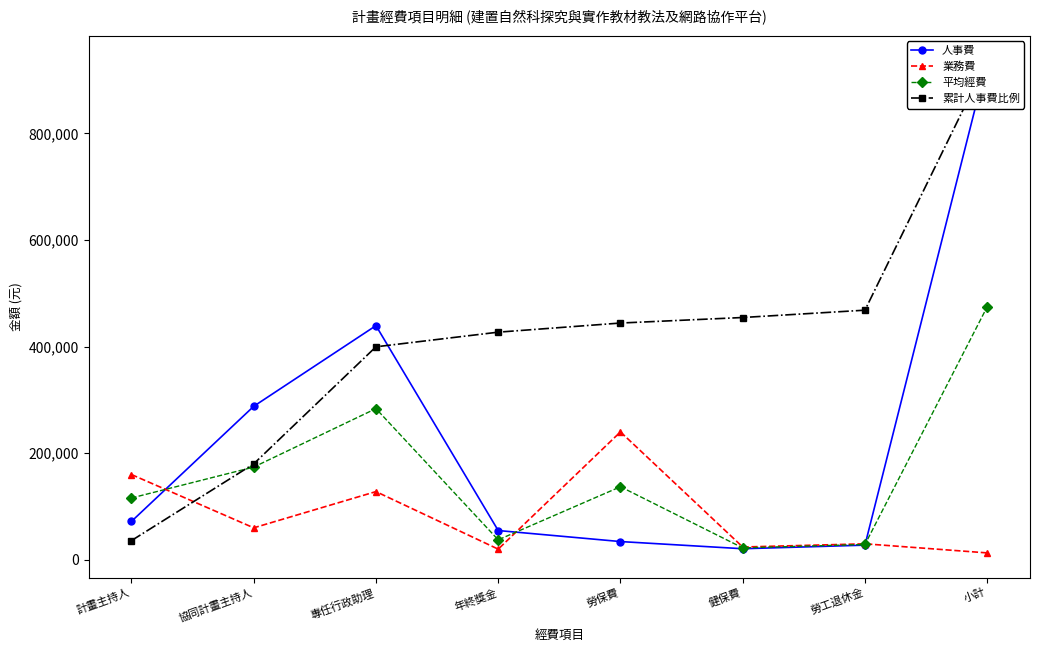

Which label corresponds to the largest value in the chart?

小計